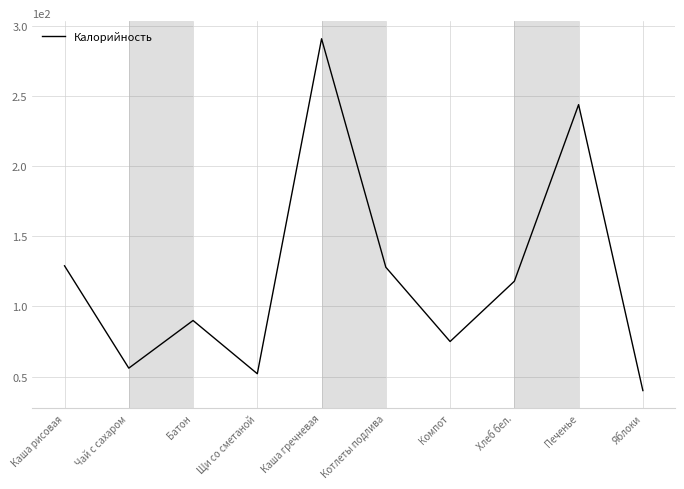

The chart shows a value of 244 at Печенье. True or false?

True